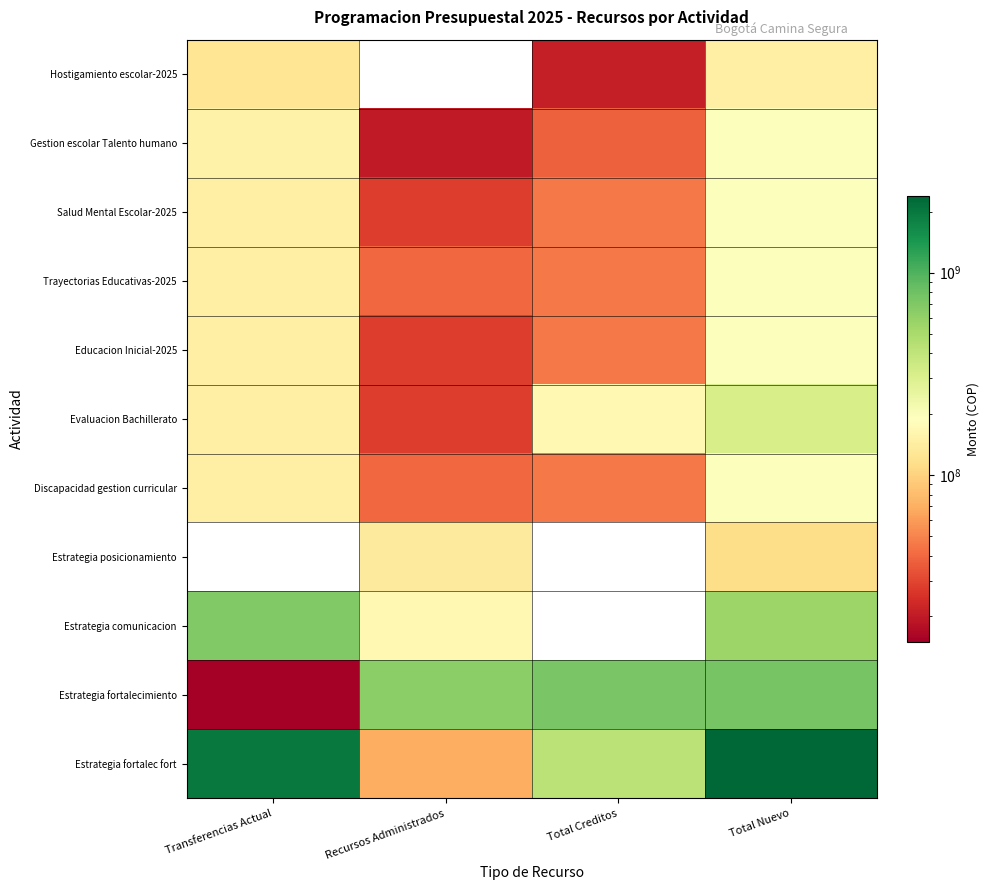

At how many categories does at least one series exceed 2092286756?

1